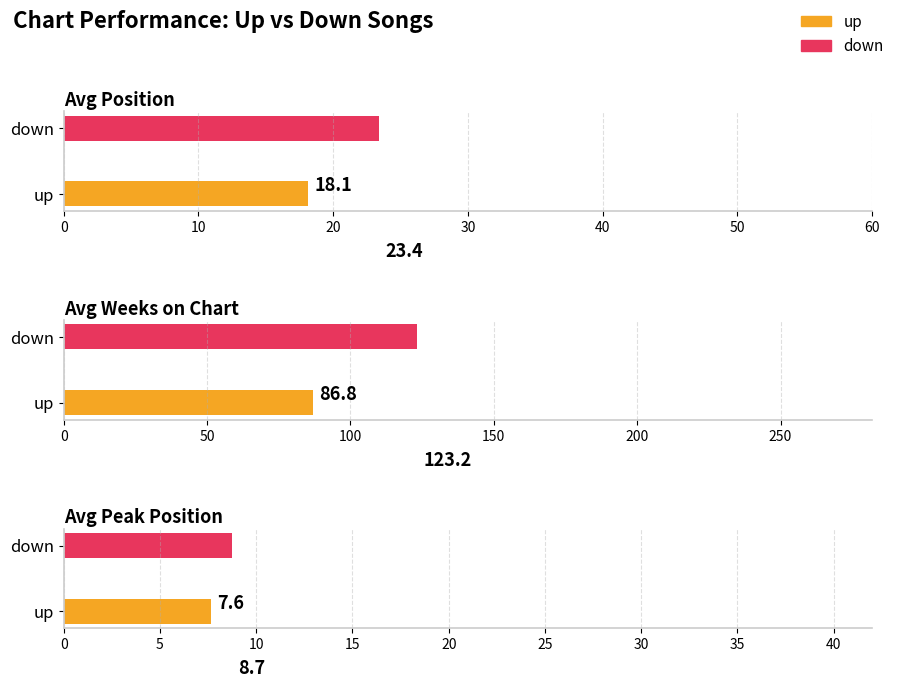

How many bars are there in total?

6